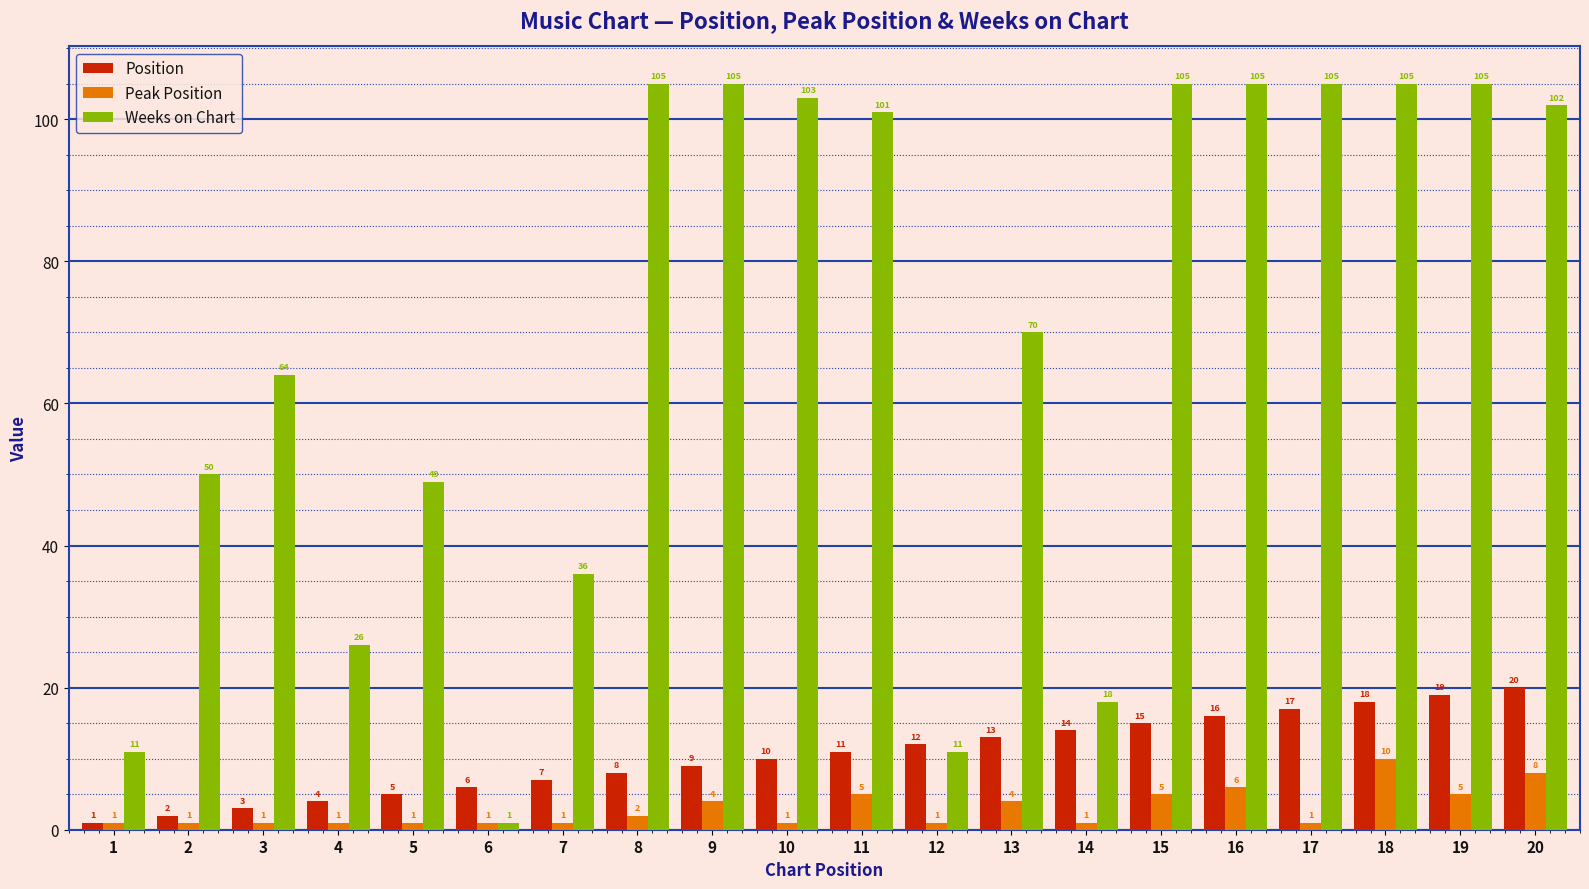

What is the value of the Peak Position bar at the 10th from the left?

1